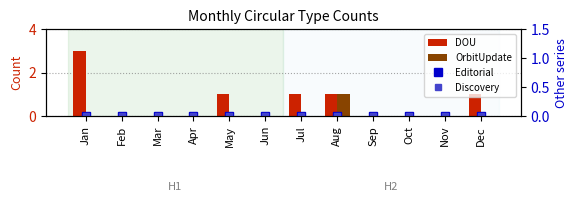

What are all the series names shown in the legend?

DOU, OrbitUpdate, Editorial, Discovery